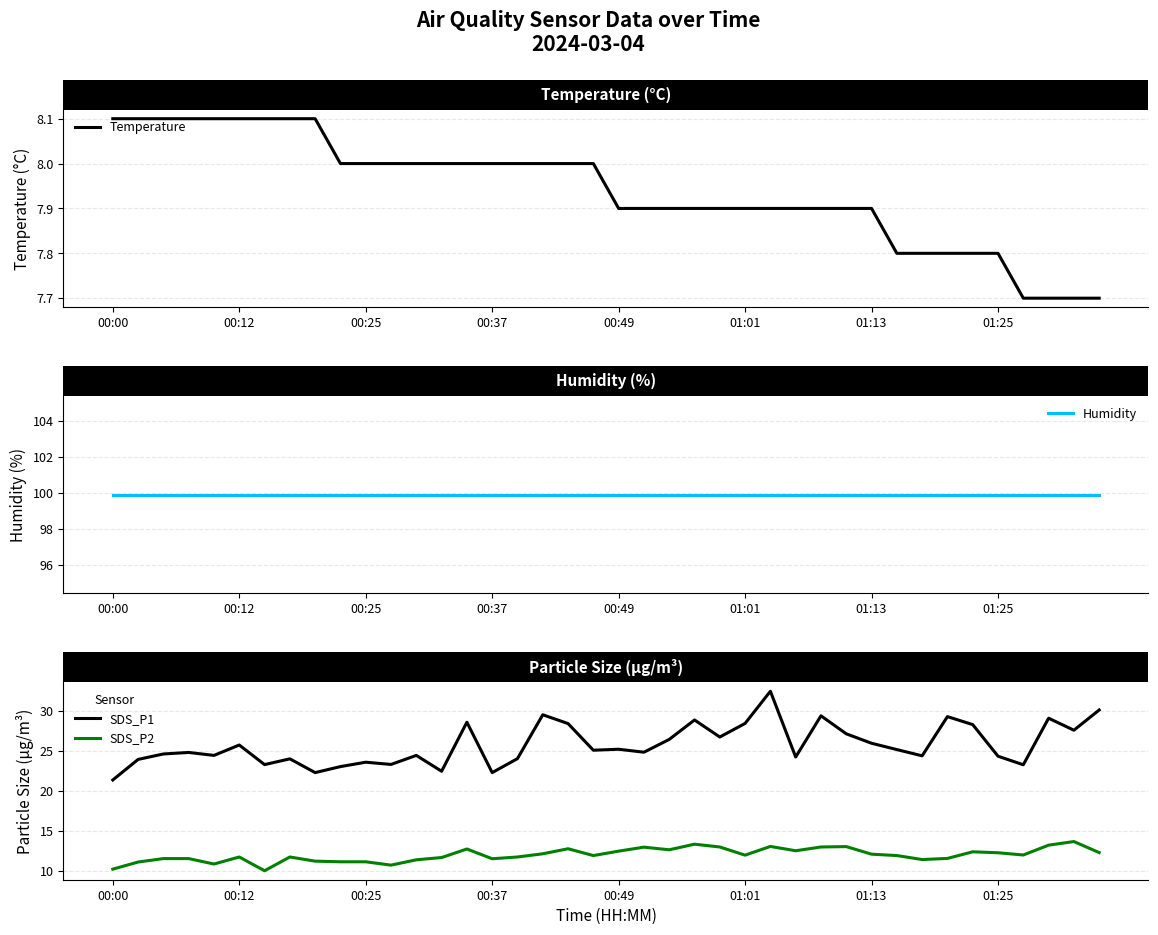

True or false: Temperature and SDS_P1 intersect in this chart.

False